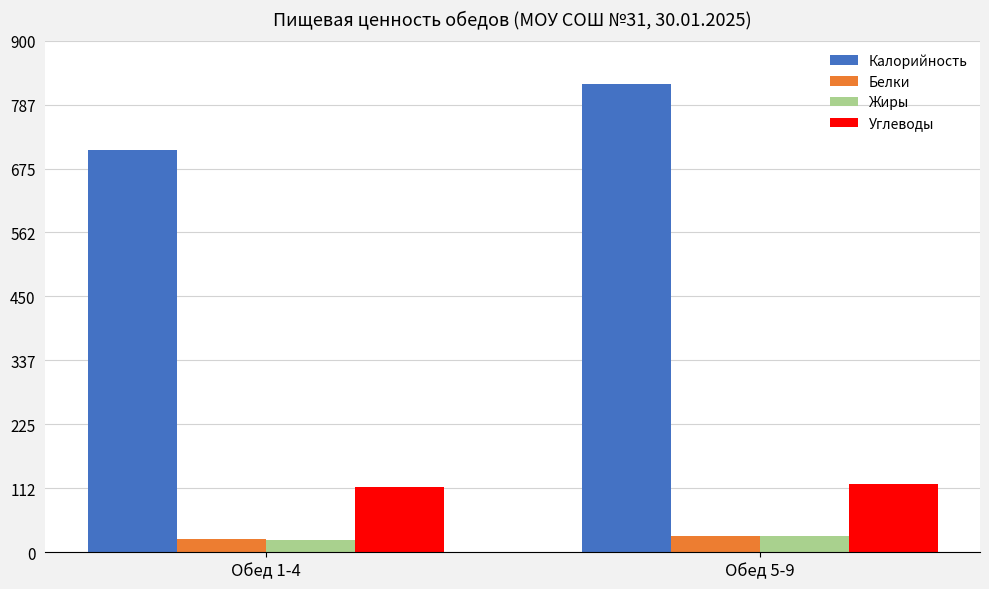

Reading left to right, what are all the values shown in this chart?

Калорийность: 707.8	822.8
Белки: 23.7	28.1
Жиры: 22.1	29.1
Углеводы: 115.5	121.0